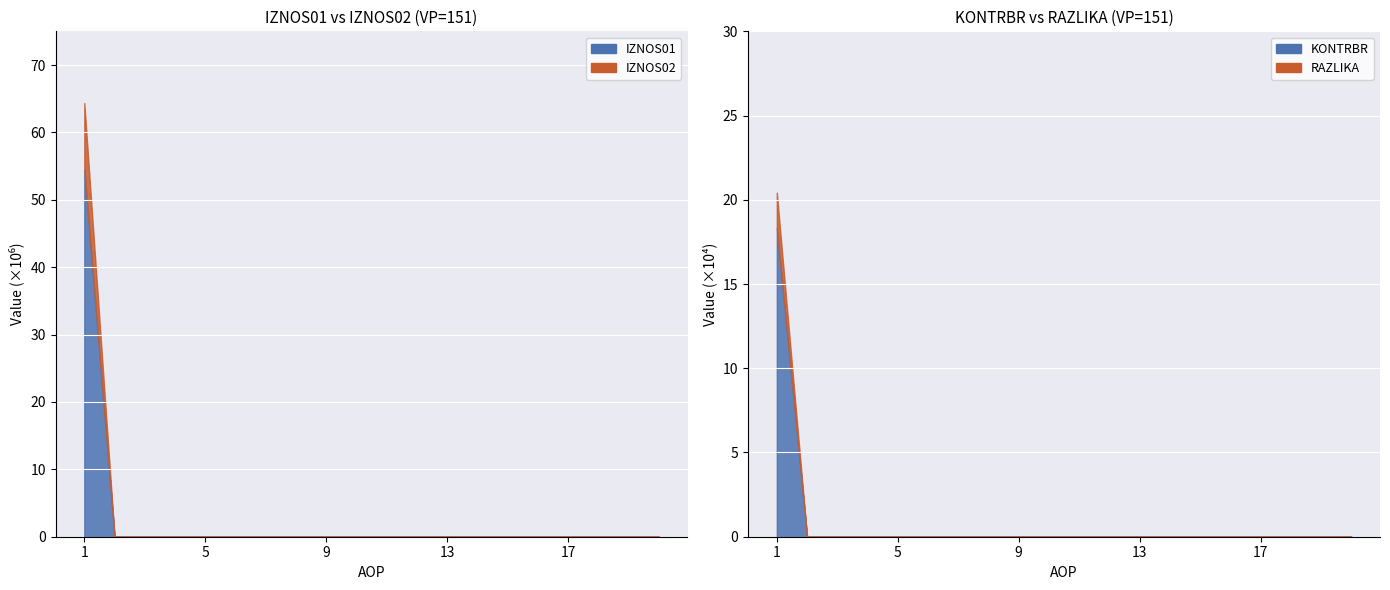

Is it true that RAZLIKA equals 0.2 at 6?

False